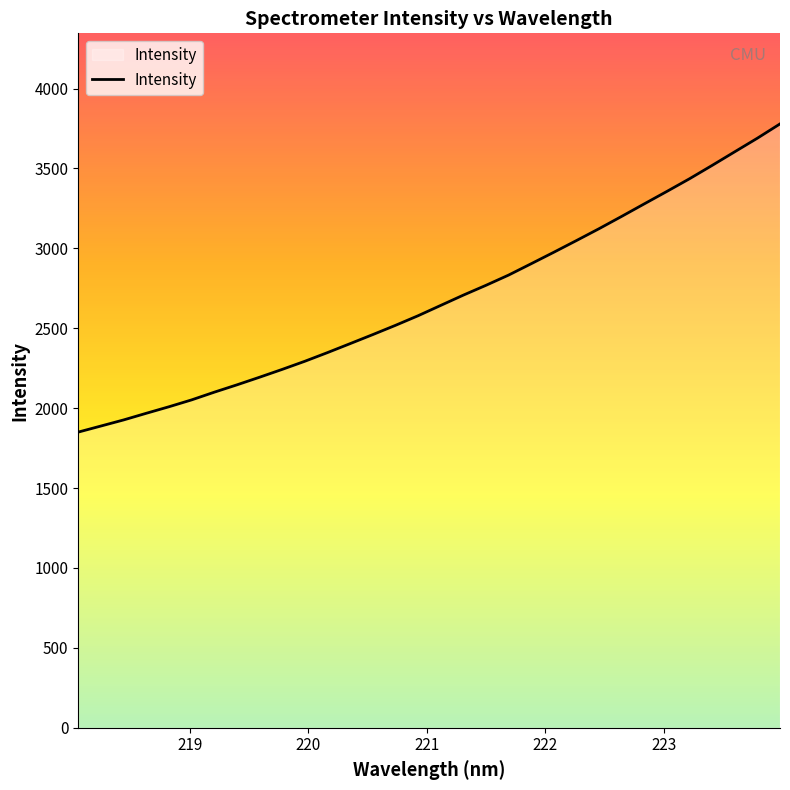

What is the maximum value shown in the chart?

3778.9